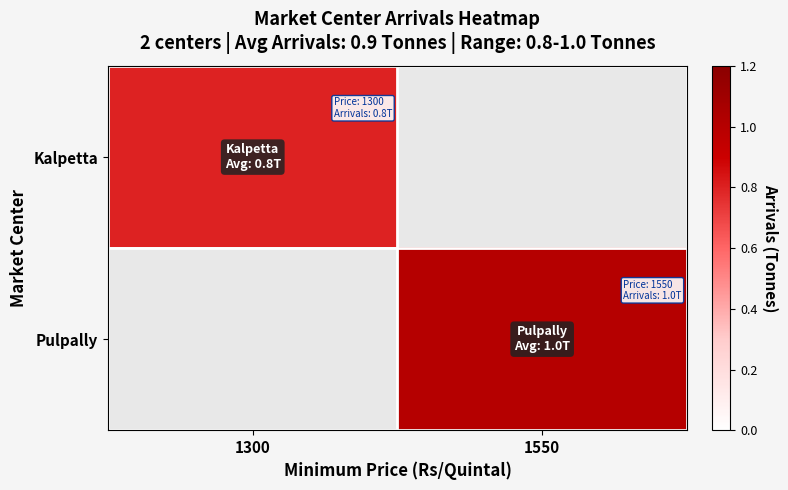

At how many categories does at least one series exceed 0?

2